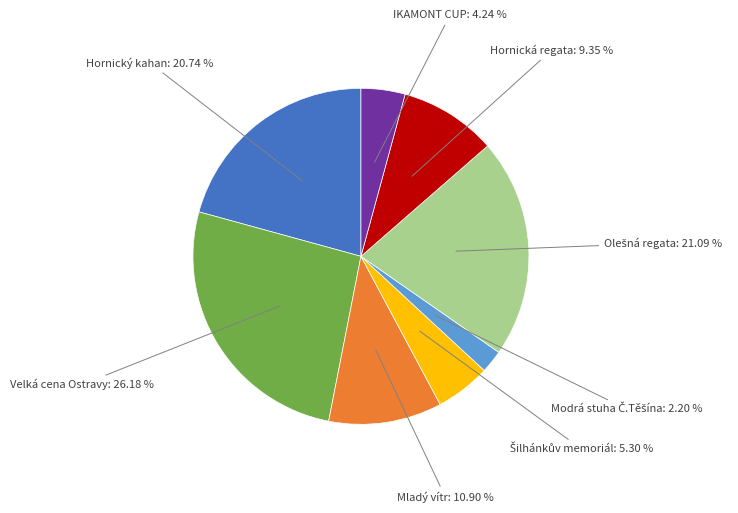

Which slice is the largest?

Velká cena Ostravy